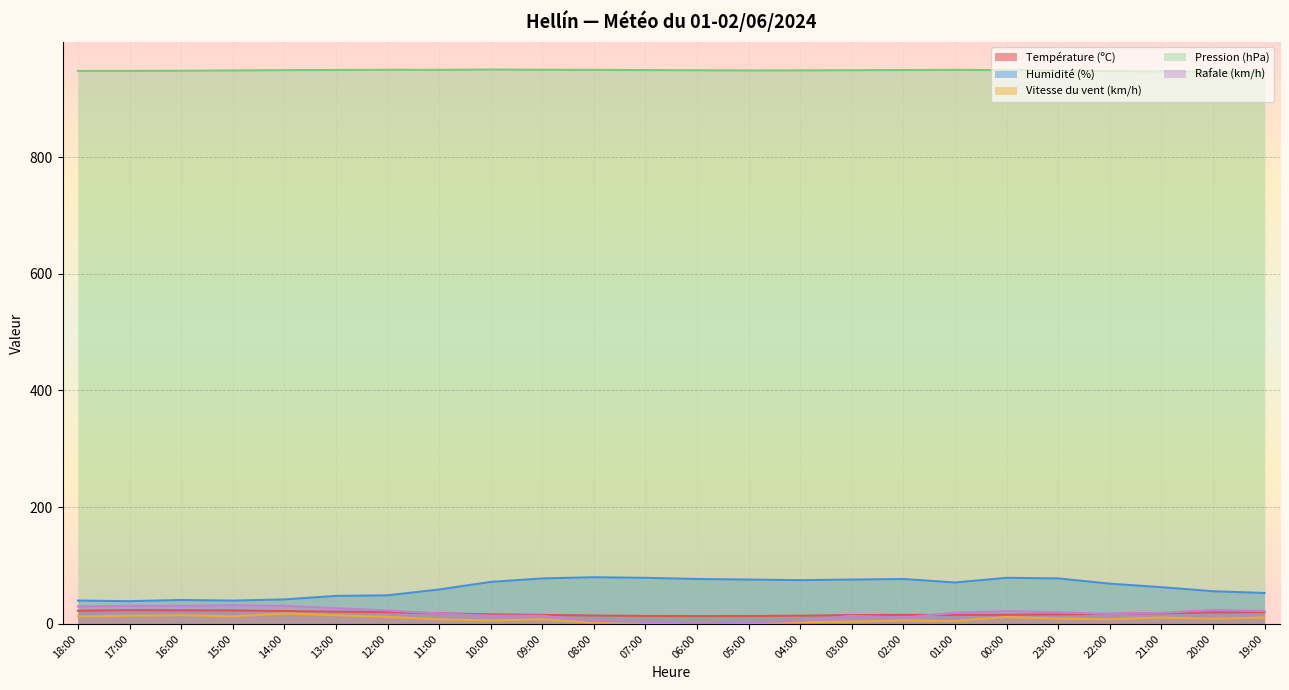

Count the Rafale (km/h) values in the range 14 to 27.

13